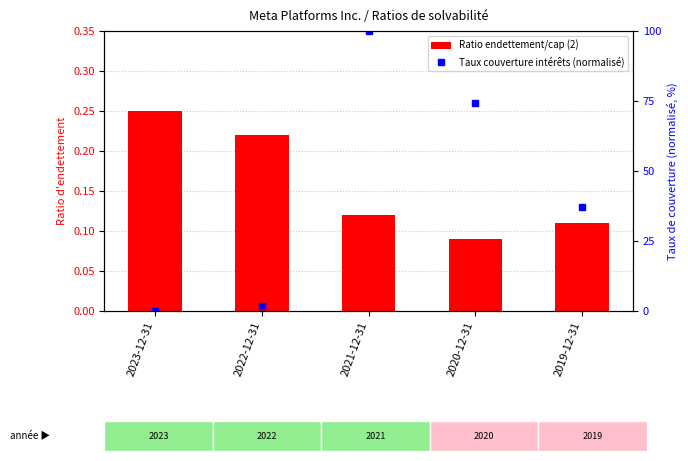

The Taux couverture intérêts (normalisé) series shows 1.9 at 2022-12-31. True or false?

True